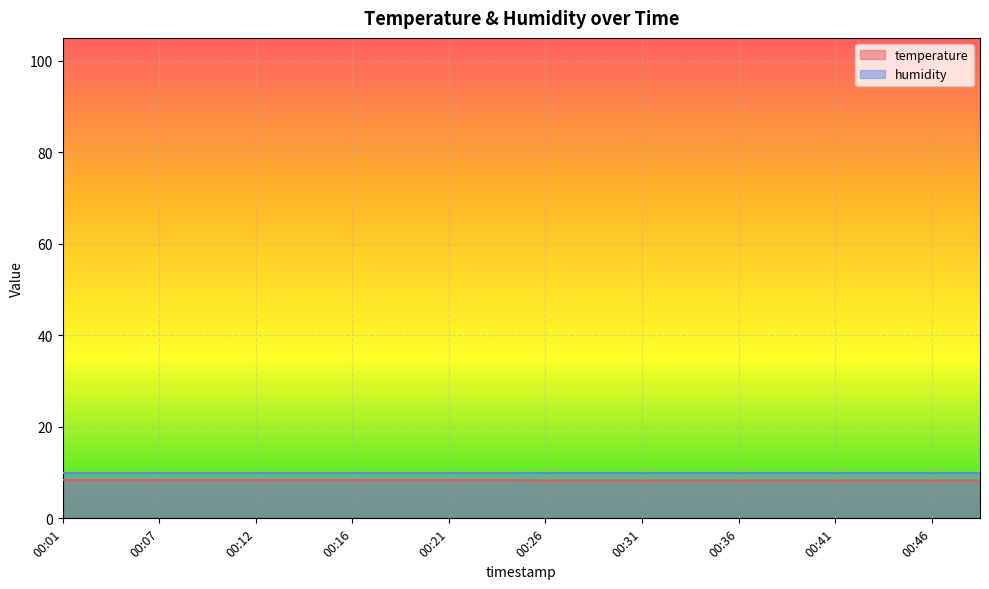

The value at 00:44 is 14.3. True or false?

False